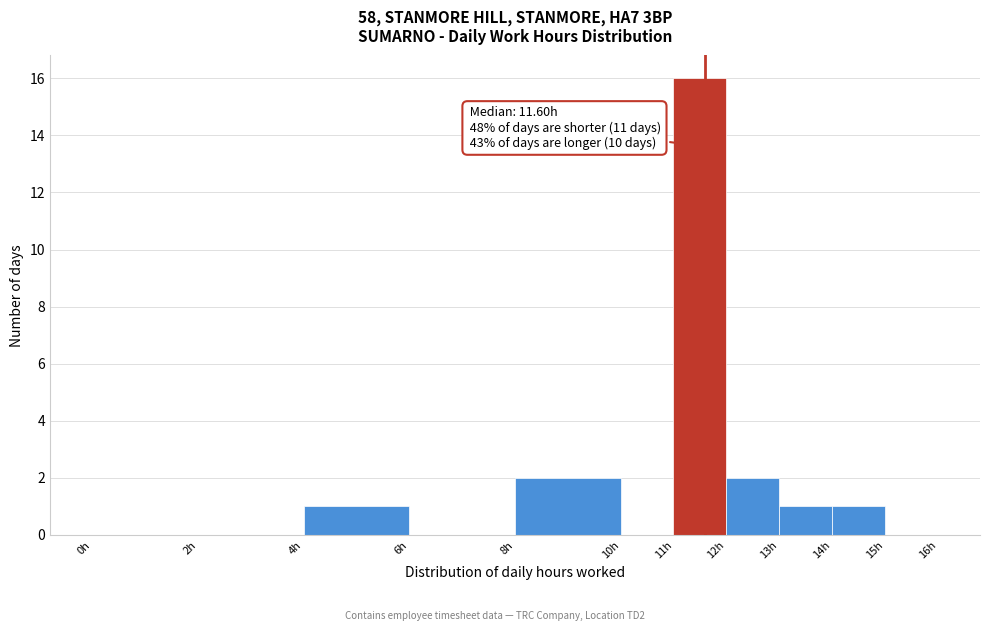

Which range on the x-axis has the tallest bar?

11 to 12